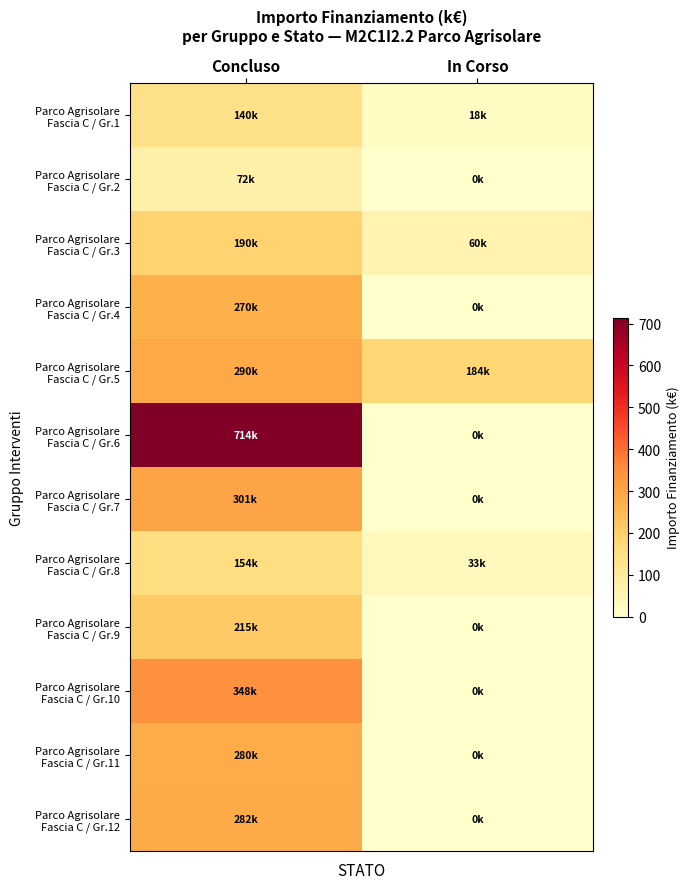

Which series has the widest spread of values?

Parco Agrisolare Fascia C / Gr.6